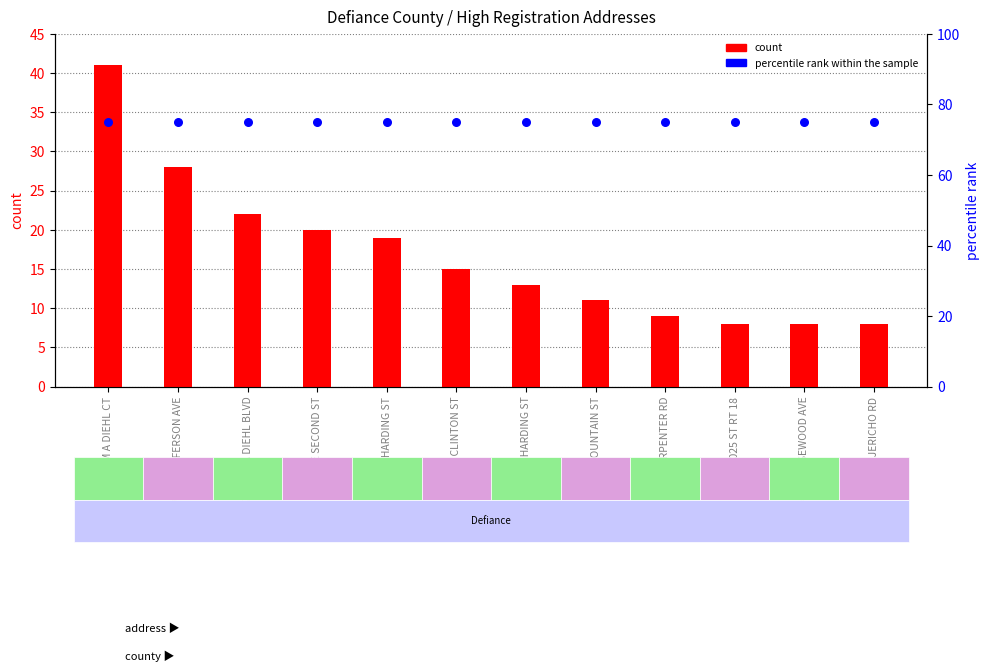

At how many categories does at least one series exceed 59?

12